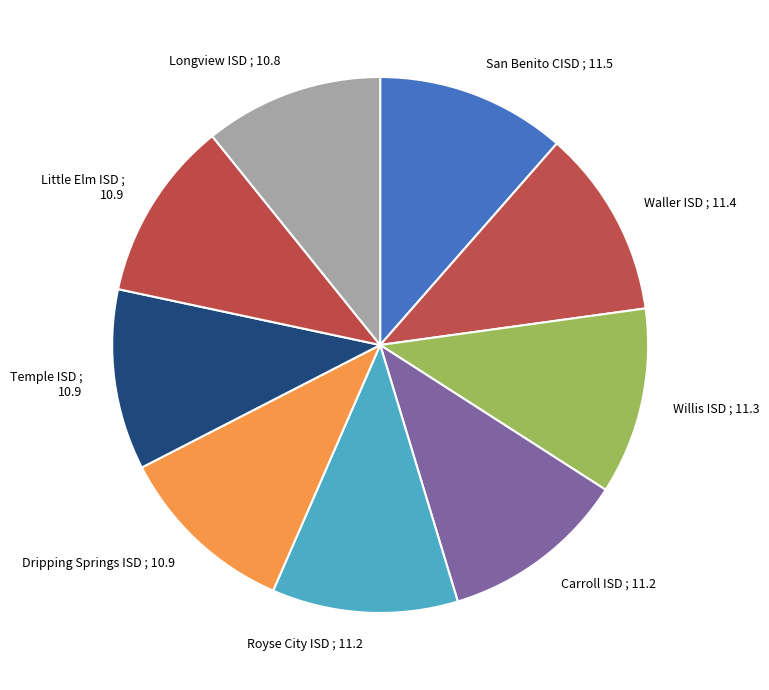

Is there a majority slice in this chart?

No